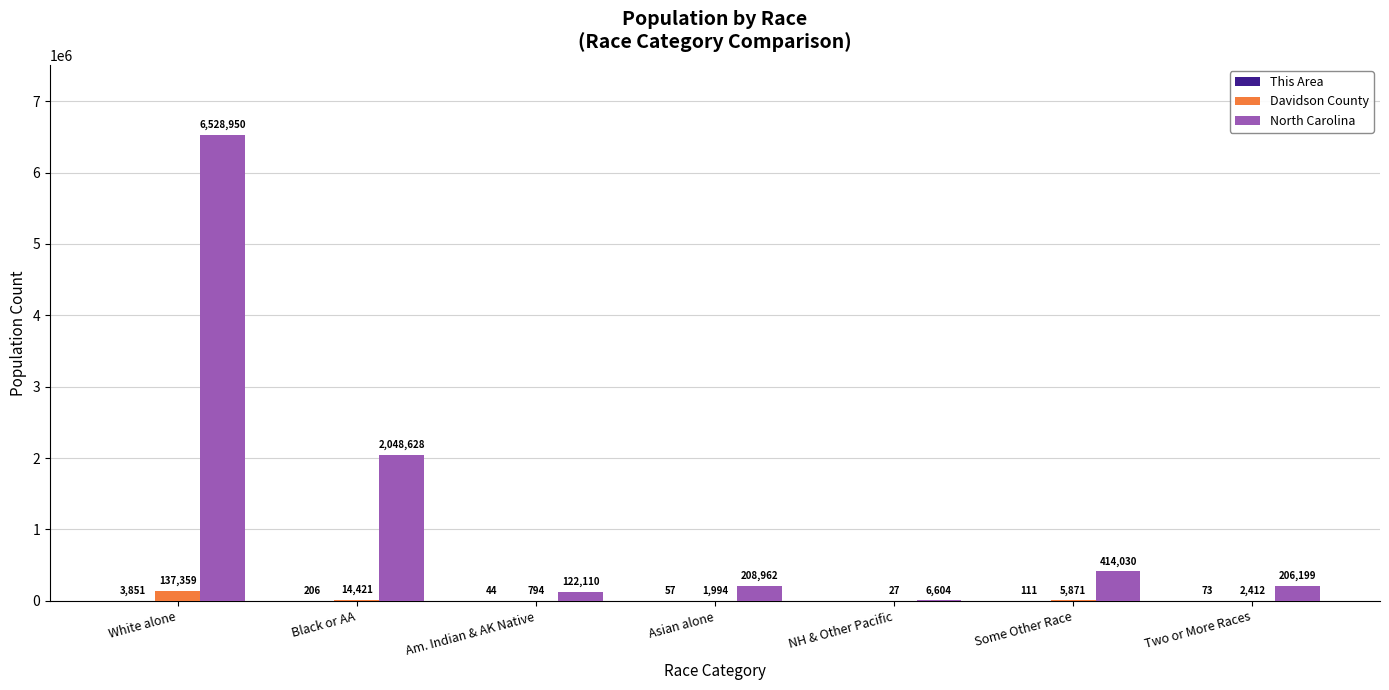

The value of Davidson County at Black or AA is 14421. True or false?

True